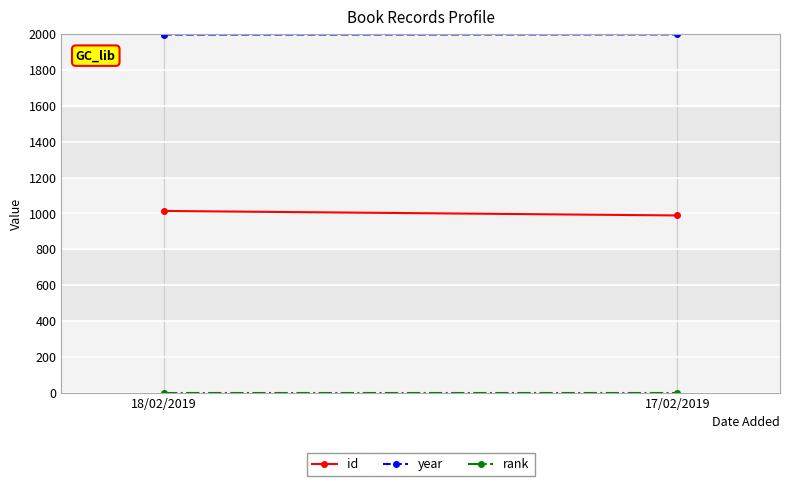

Is it true that year equals 2864 at 17/02/2019?

False